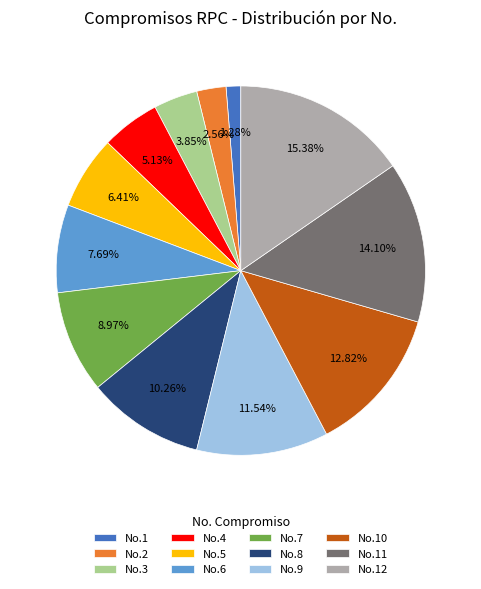

Rank the categories by value from highest to lowest.

No.12, No.11, No.10, No.9, No.8, No.7, No.6, No.5, No.4, No.3, No.2, No.1